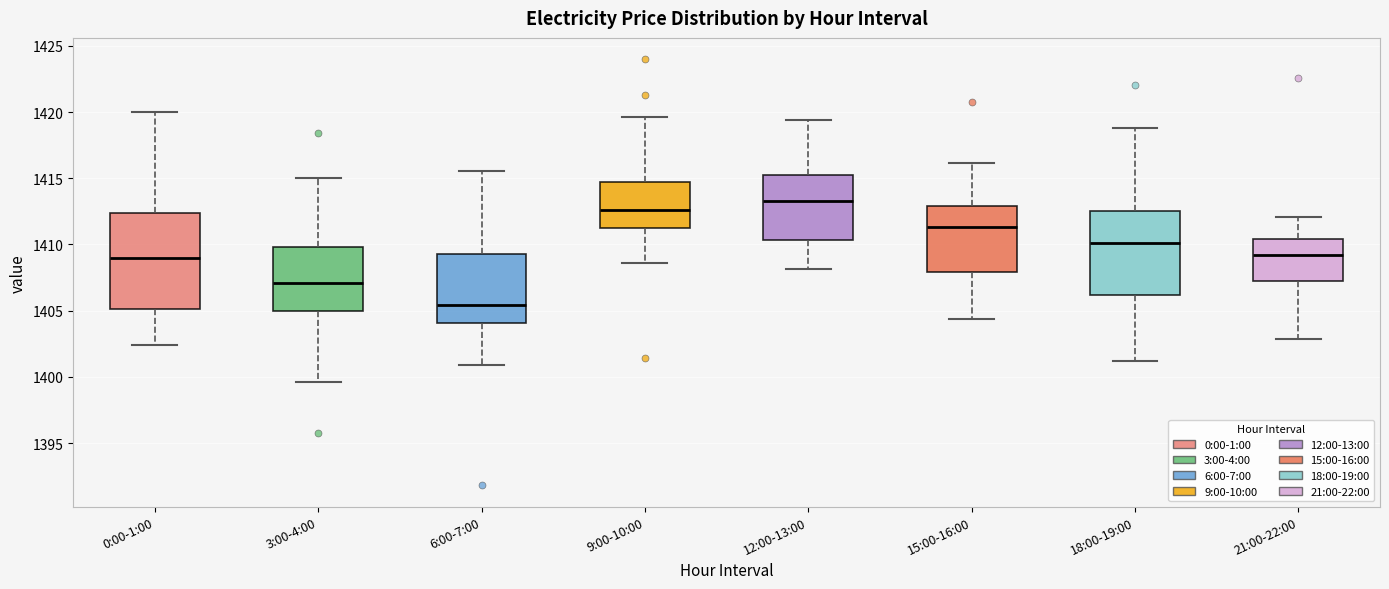

Reading left to right, transcribe this box plot: for each box, give where its median line is, the range the box spans, and where its two whiskers end, as read against the y-axis. The values are not printed on the chart, so give them approximately, as read against the axis.

0:00-1:00: median 1409.0, box 1405.0 to 1412.5, whiskers 1402.5 to 1420.0
3:00-4:00: median 1407.0, box 1405.0 to 1410.0, whiskers 1399.5 to 1415.0
6:00-7:00: median 1405.5, box 1404.0 to 1409.5, whiskers 1401.0 to 1415.5
9:00-10:00: median 1412.5, box 1411.0 to 1414.5, whiskers 1408.5 to 1419.5
12:00-13:00: median 1413.5, box 1410.5 to 1415.0, whiskers 1408.0 to 1419.5
15:00-16:00: median 1411.5, box 1408.0 to 1413.0, whiskers 1404.5 to 1416.0
18:00-19:00: median 1410.0, box 1406.0 to 1412.5, whiskers 1401.0 to 1419.0
21:00-22:00: median 1409.0, box 1407.0 to 1410.5, whiskers 1403.0 to 1412.0